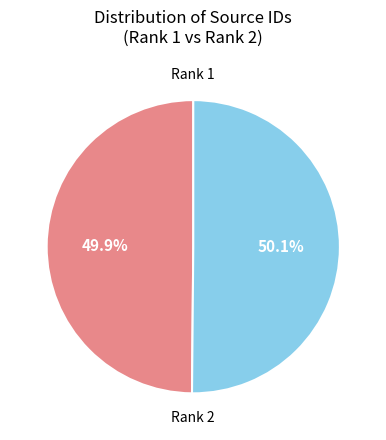

Is there any slice that represents more than half of the pie?

Yes